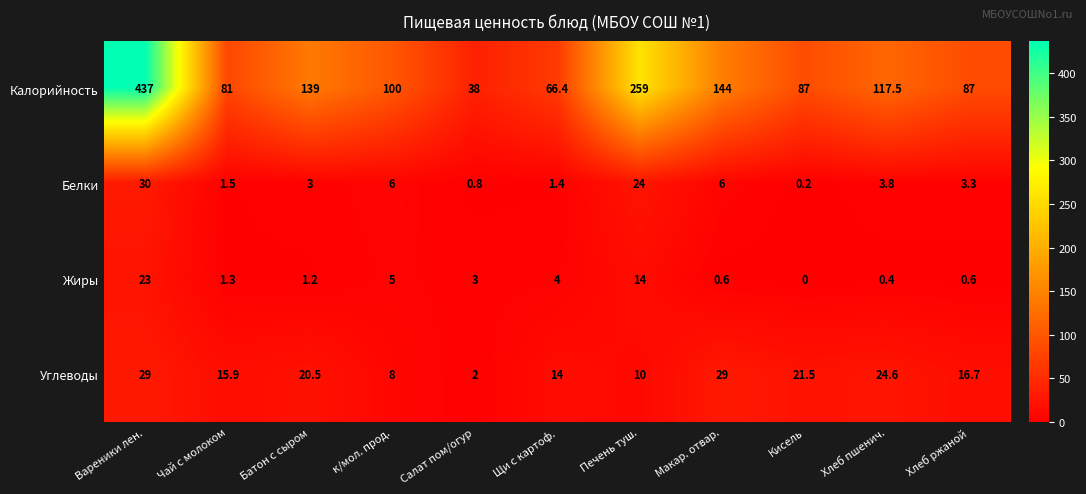

The Белки series shows 0.2 at Кисель. True or false?

True